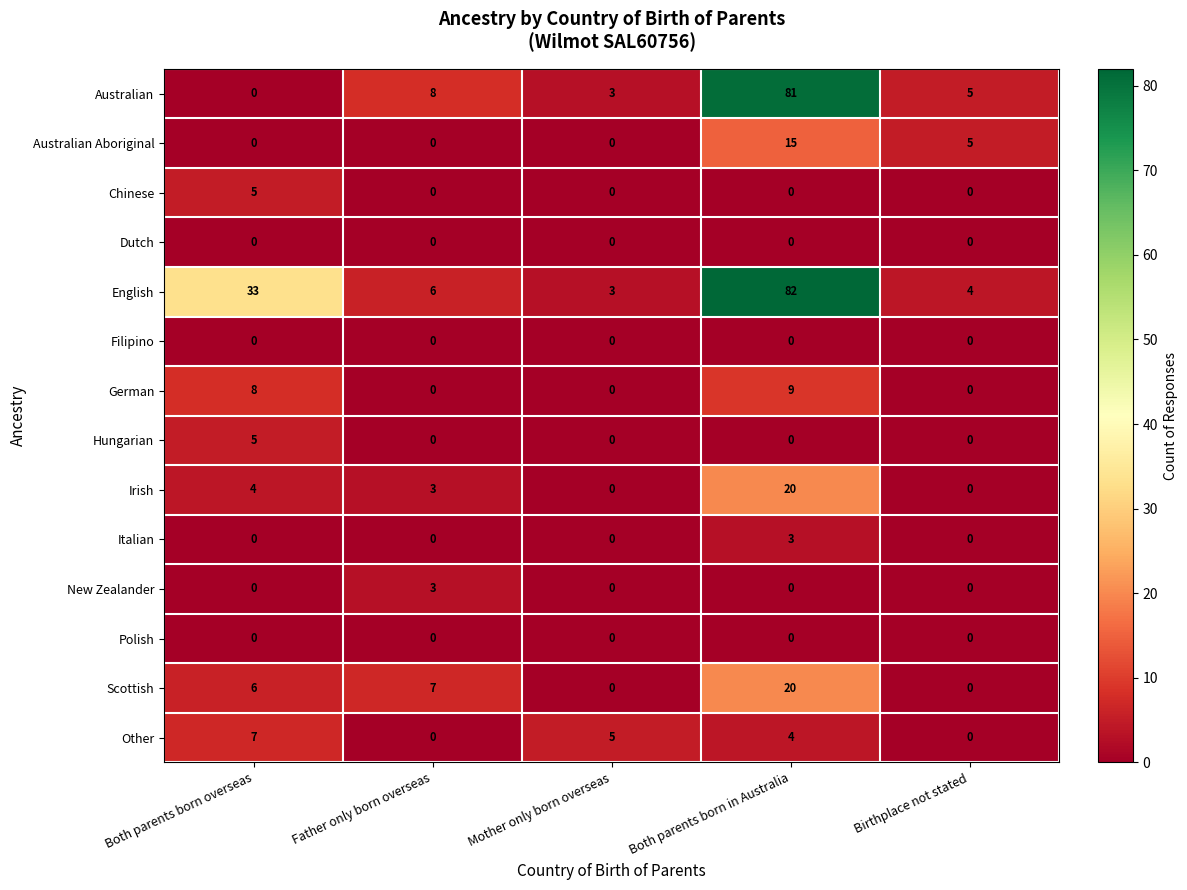

What is the difference between the maximum and second lowest values in the Australian series?

78